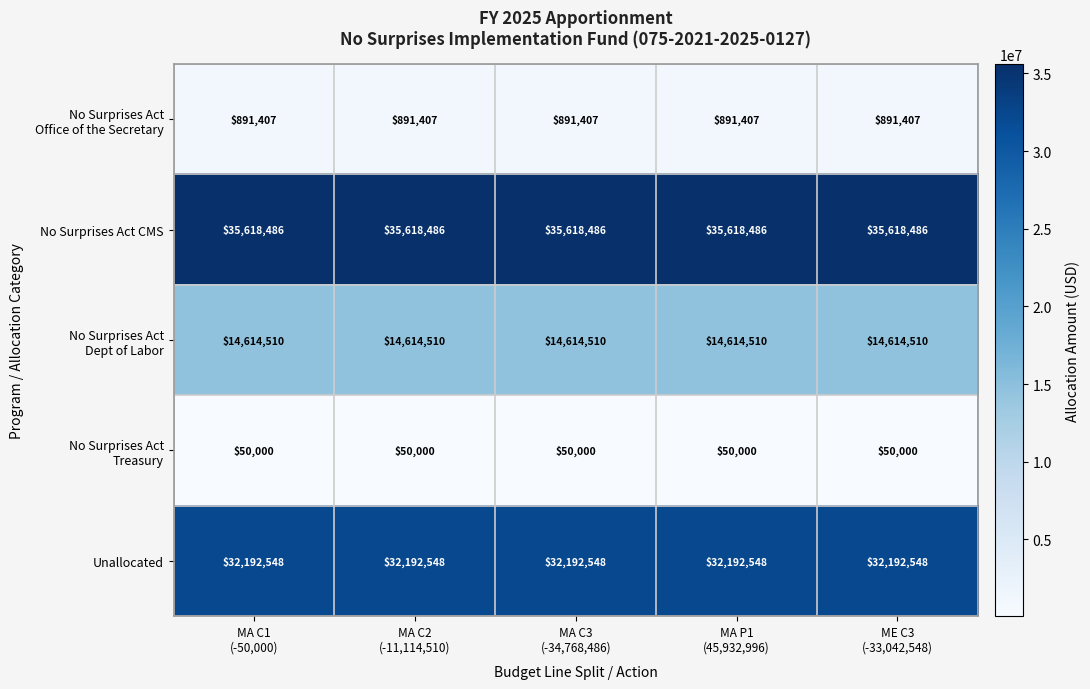

How many data points does each series have?

5